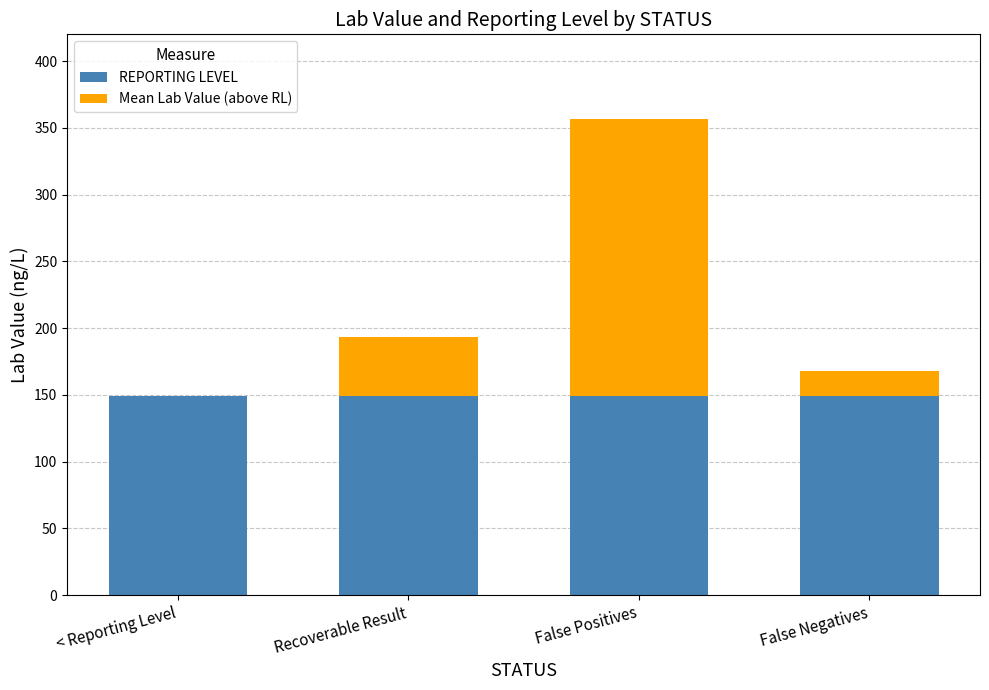

The value of REPORTING LEVEL at < Reporting Level is 205.3. True or false?

False